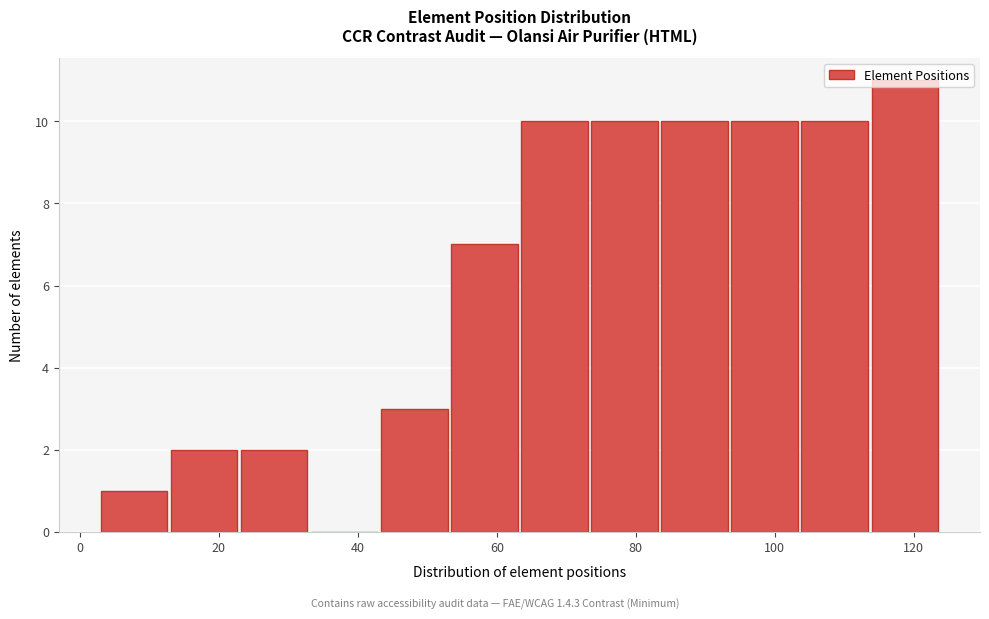

Over which range of the x-axis is the bar tallest?

114 to 124